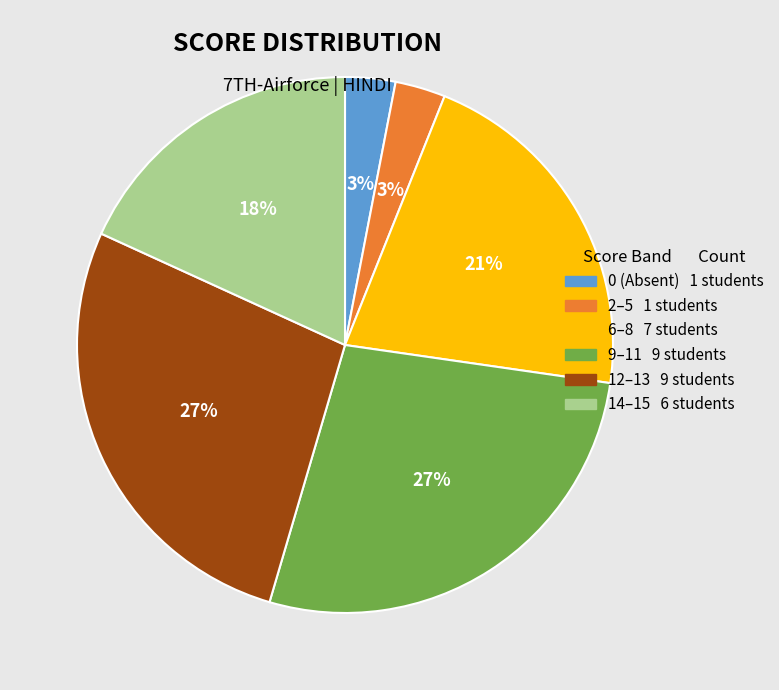

Which has a higher value, 0 (Absent) 1 students or 9–11 9 students?

9–11 9 students